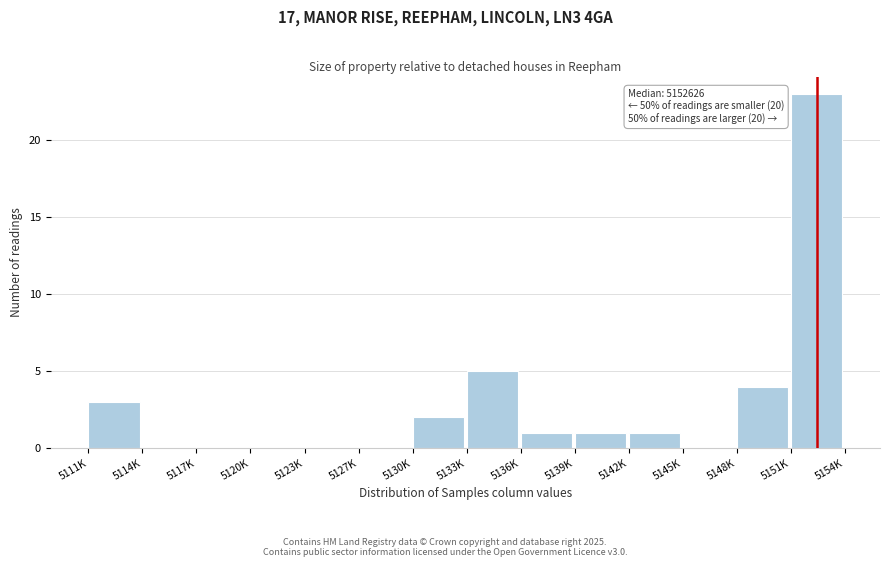

Reading left to right, list all the values displayed in this chart.

5111K=3	5114K=0	5117K=0	5120K=0	5123K=0	5127K=0	5130K=2	5133K=5	5136K=1	5139K=1	5142K=1	5145K=0	5148K=4	5151K=23